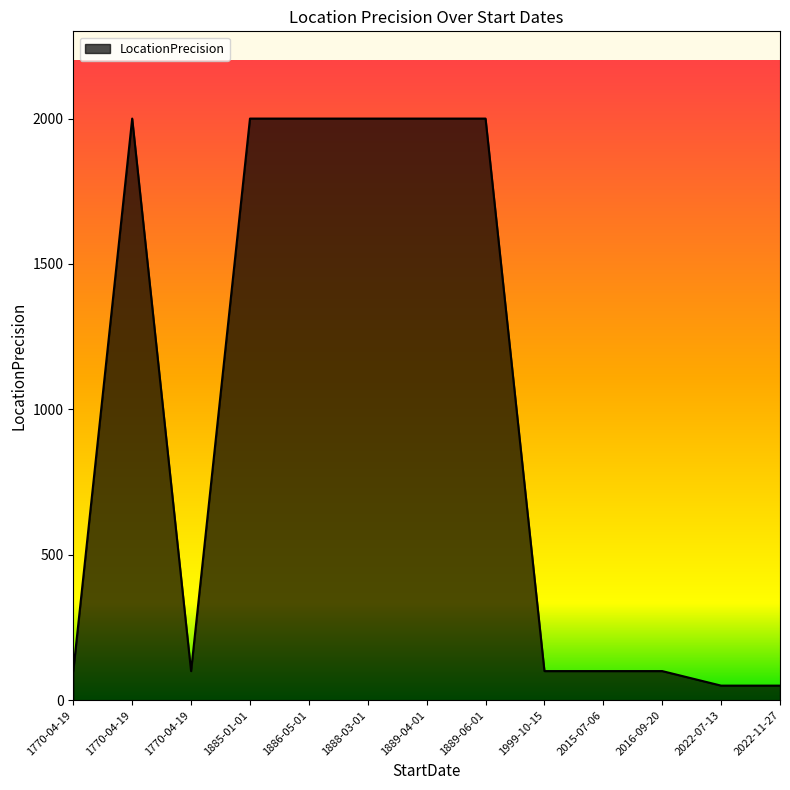

How many lines are shown in the chart?

1